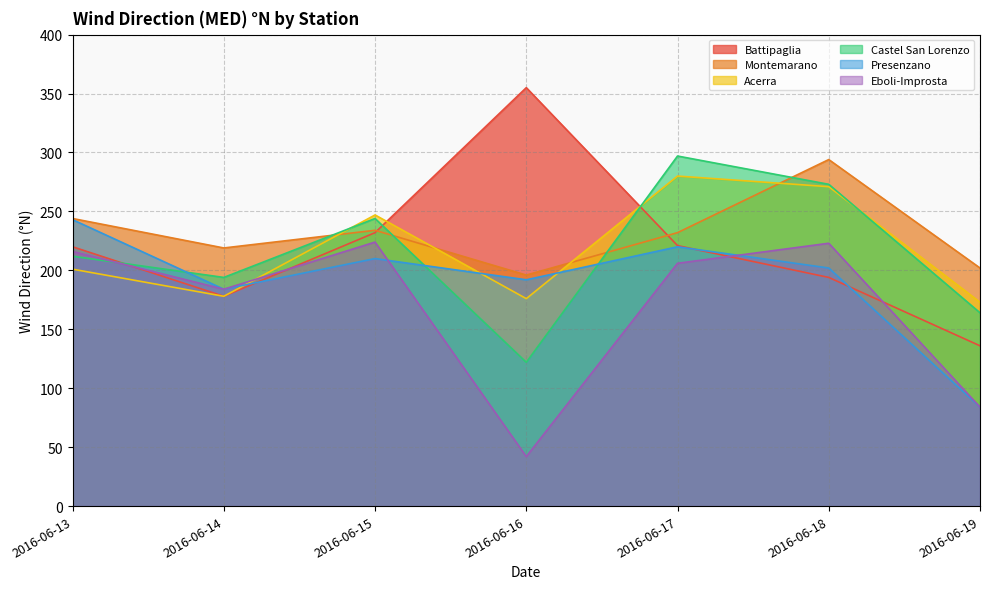

Which category has the lowest value across all series?

2016-06-16